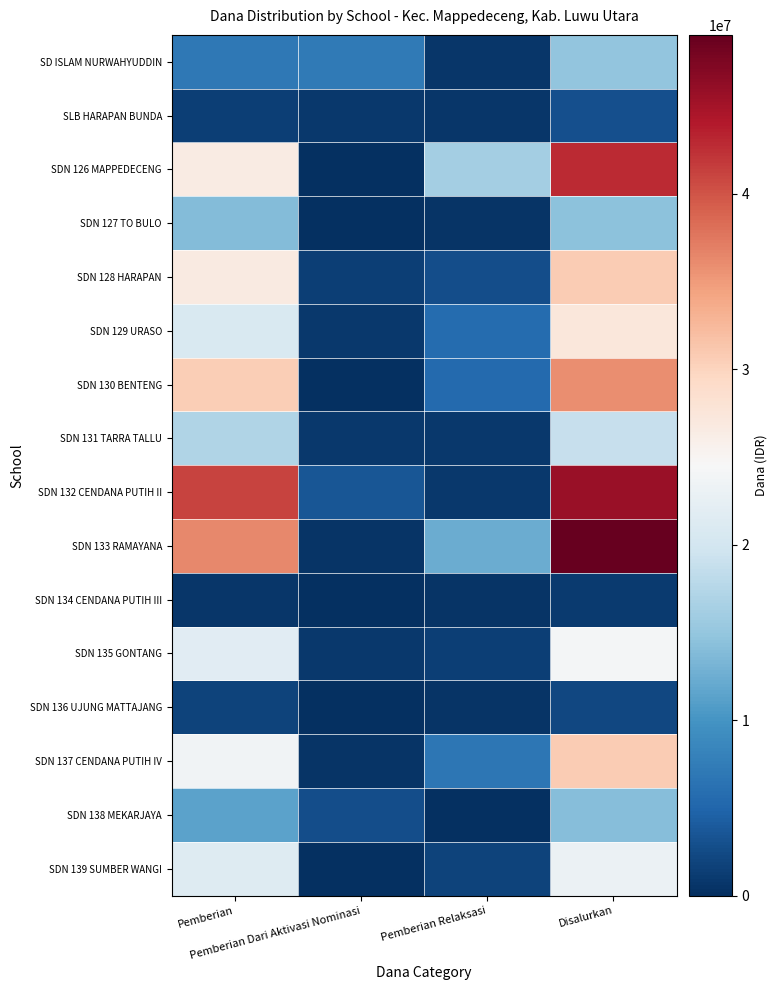

Which series has the largest range (max minus min)?

SDN 133 RAMAYANA